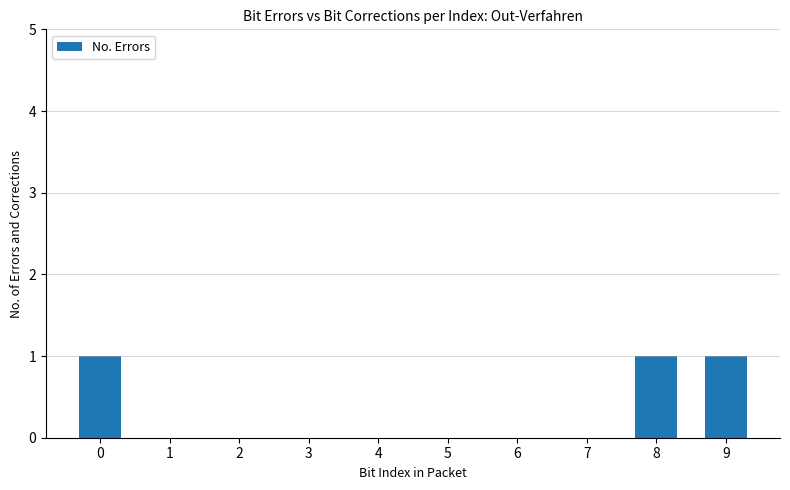

Reading left to right, transcribe all the data shown in this chart.

0=1	1=0	2=0	3=0	4=0	5=0	6=0	7=0	8=1	9=1